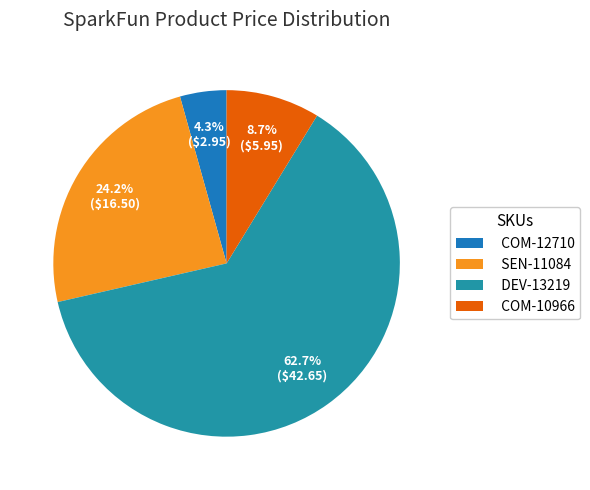

What is the ratio of the value at SEN-11084 to the value at COM-10966?

2.8